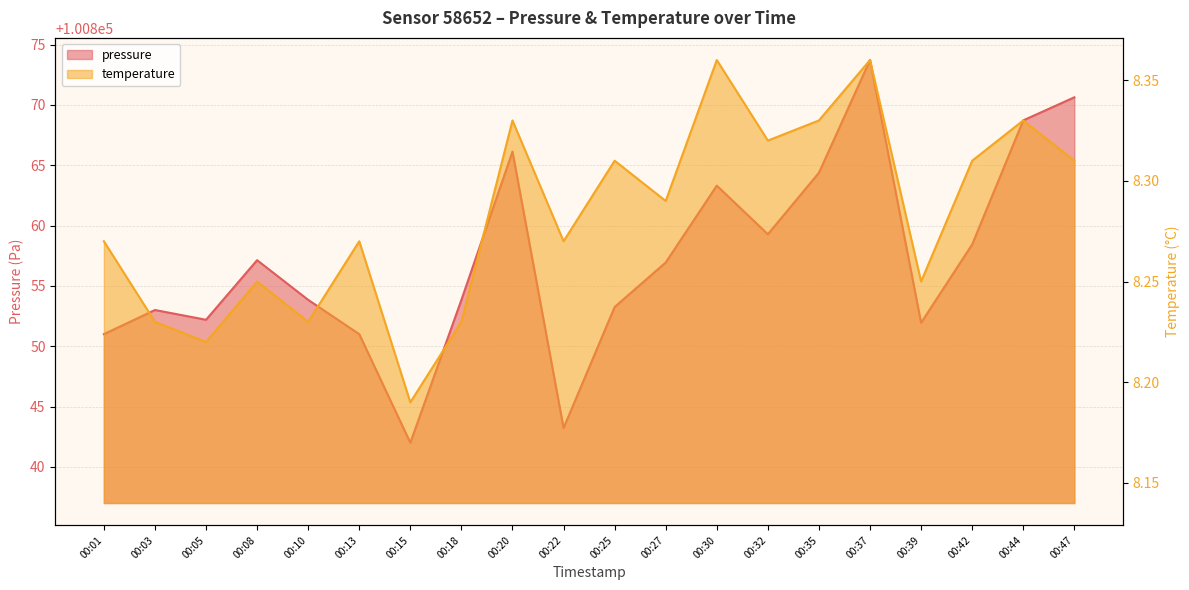

How many temperature values are between 8 and 9?

20